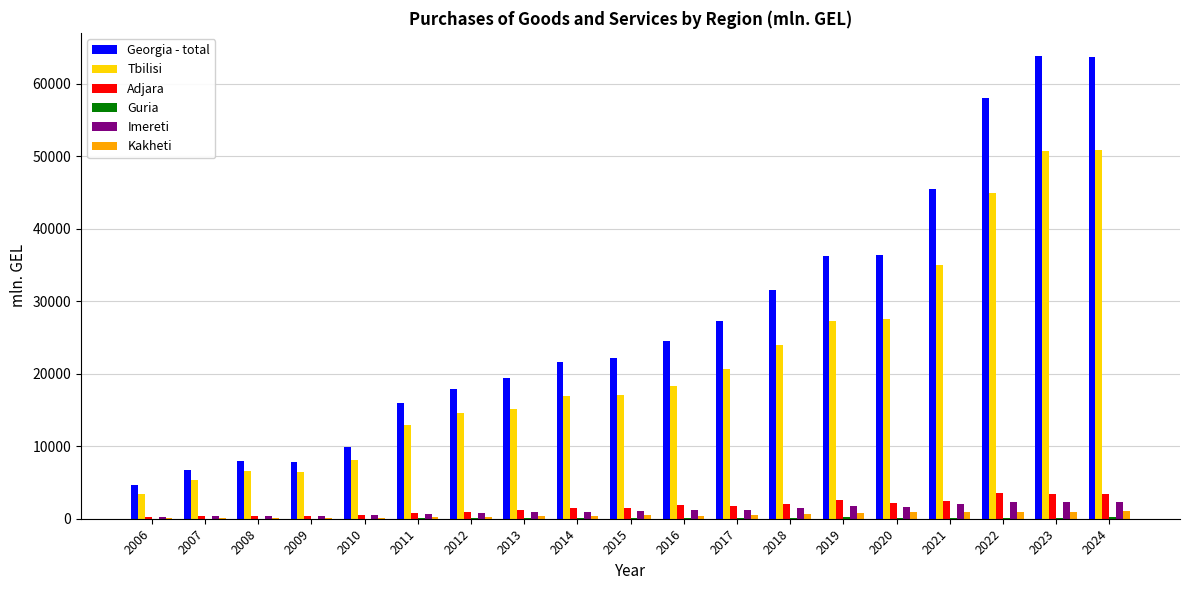

The value of Tbilisi at 2019 is 40157.4. True or false?

False